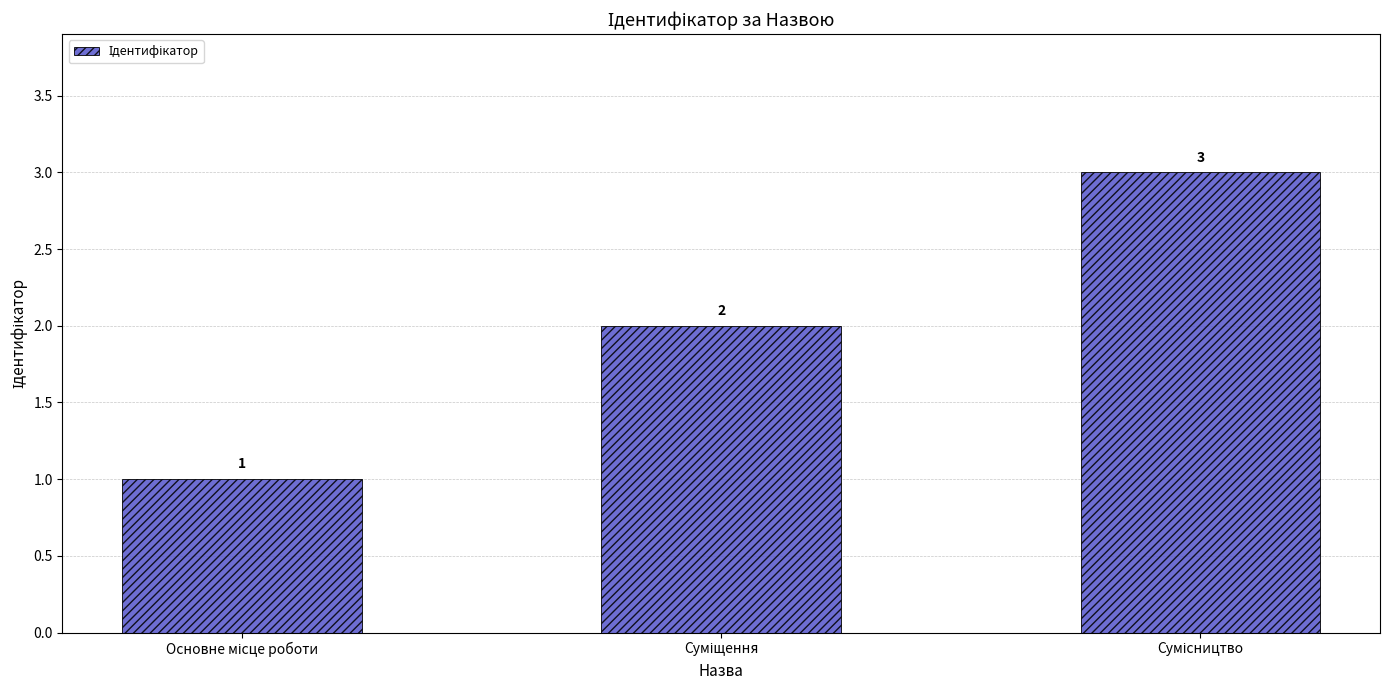

How many bars are there in total?

3